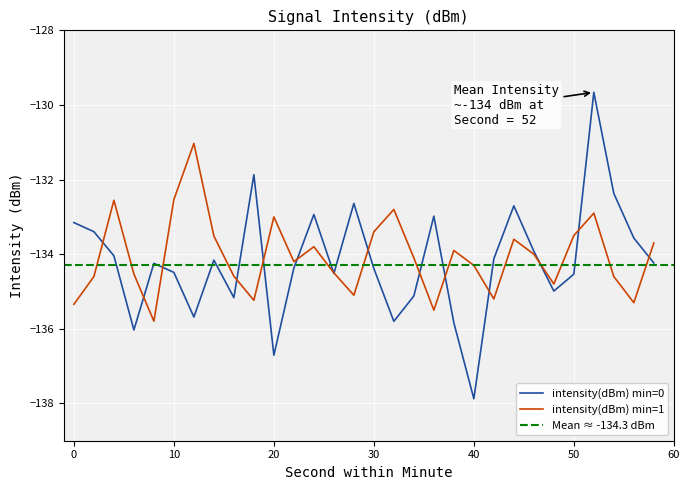

What is the value of the intensity(dBm) min=0 point at the 15th from the left?

-132.6